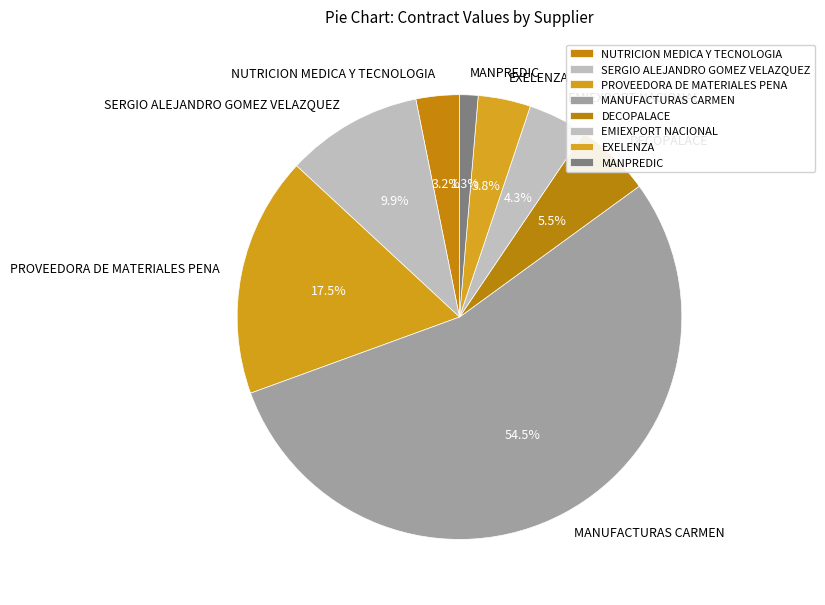

How many slices are in this pie chart?

8